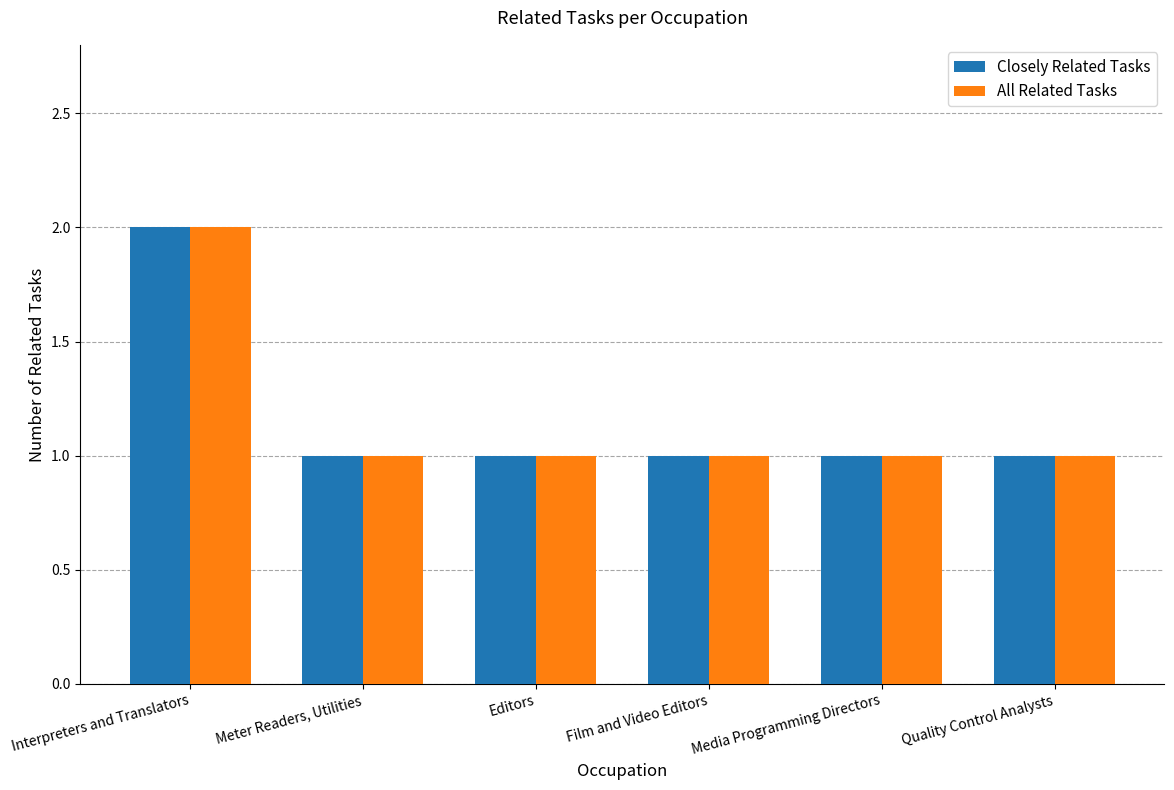

The value of All Related Tasks at Interpreters and Translators is 1. True or false?

False